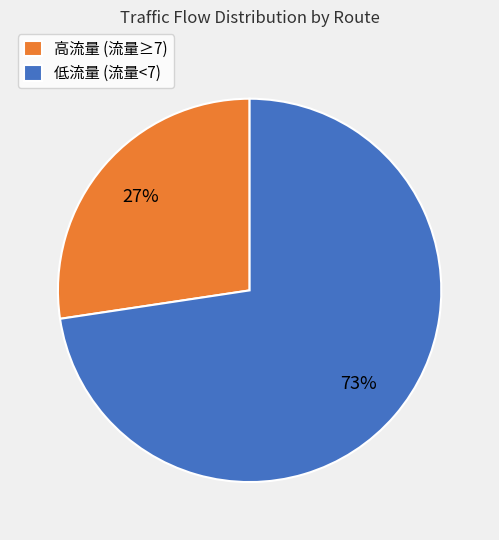

Which slice is the smallest?

高流量 (流量≥7)